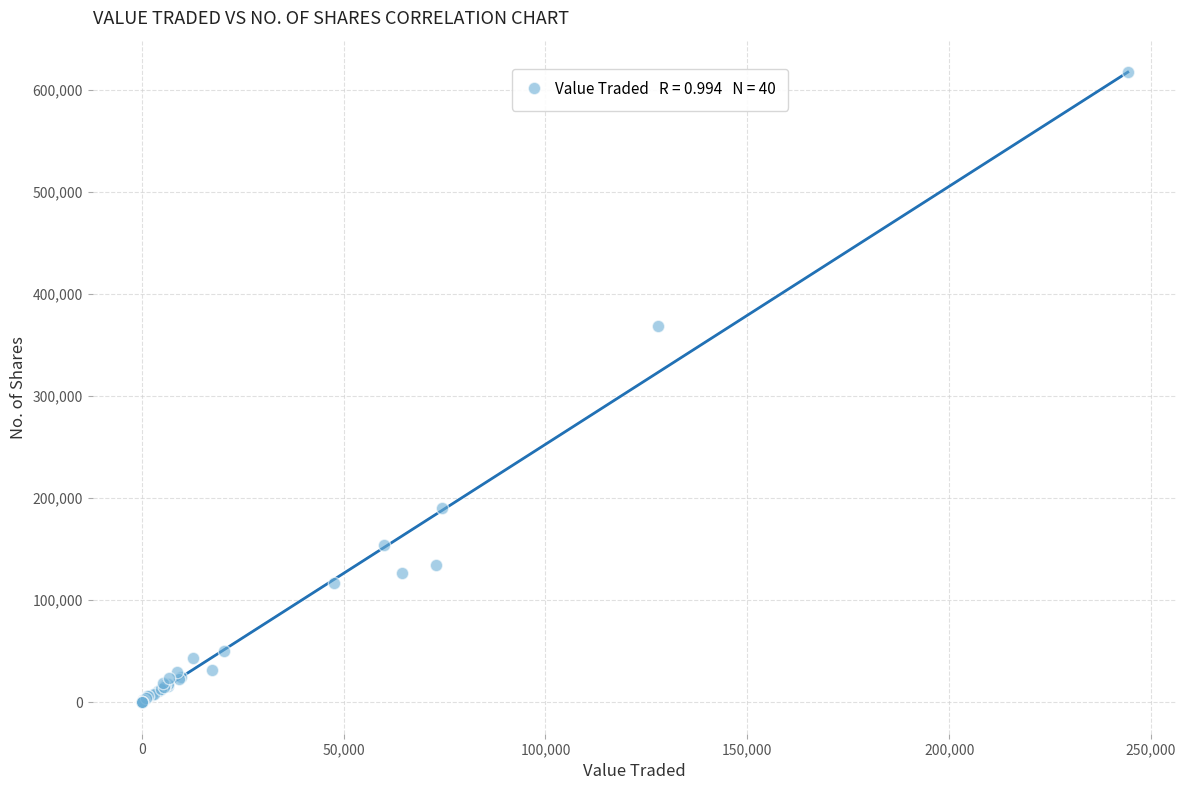

What Y value in the scatter plot is closest to 308517?

368120